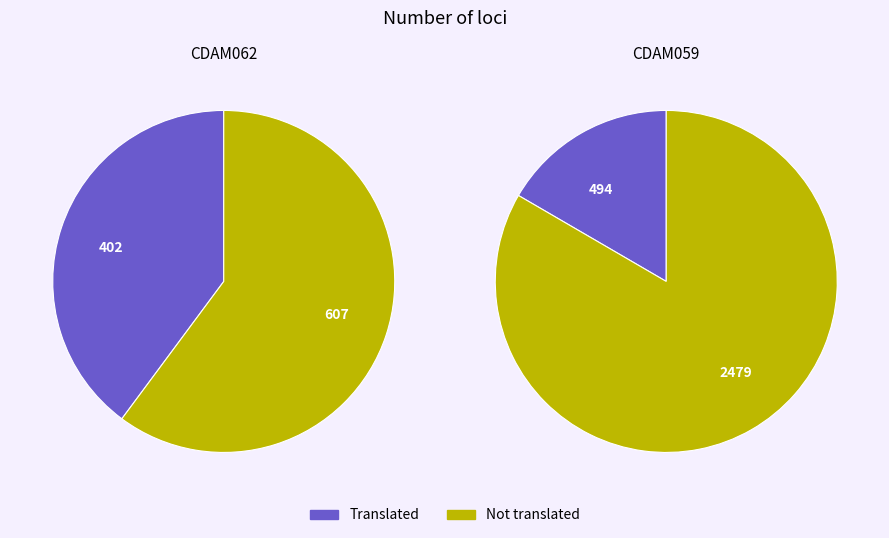

True or false: Brevets et QPDD accounts for 2% of the total.

False